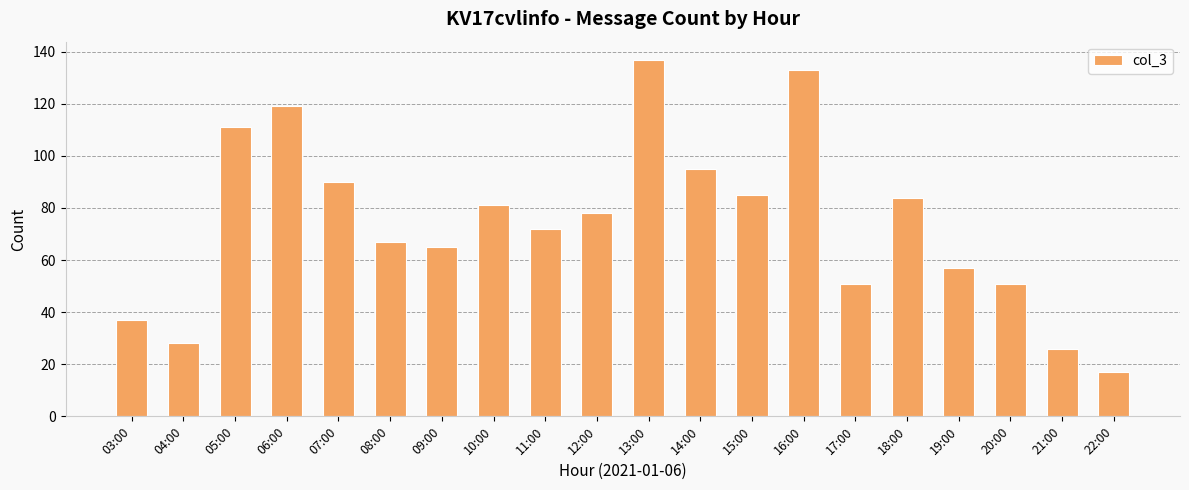

What is the label of the 7th bar from the right?

16:00